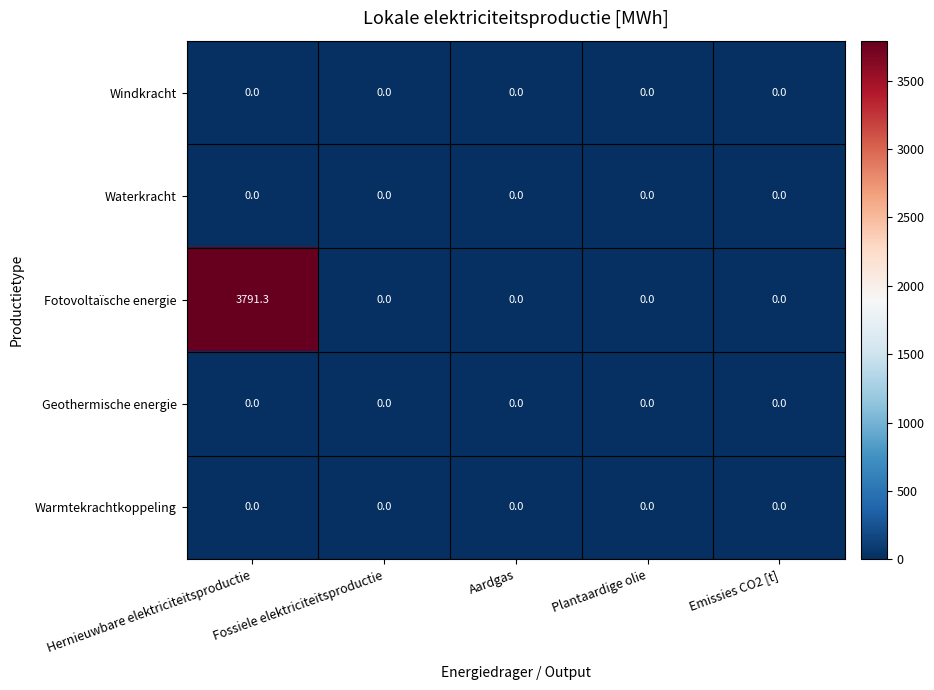

Which series has the largest total across all categories?

Fotovoltaïsche energie